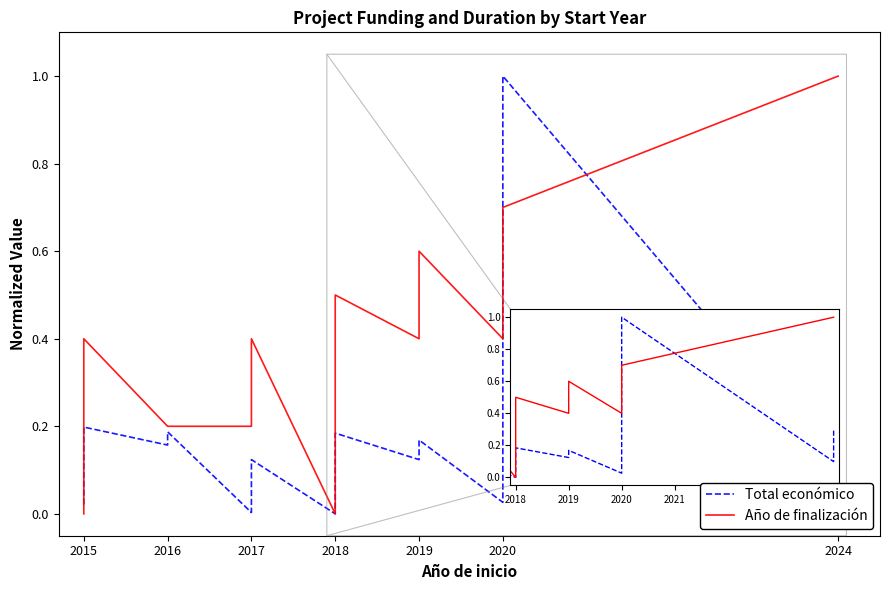

What is the sum of the Año de finalización values at 15 and 9?

0.3